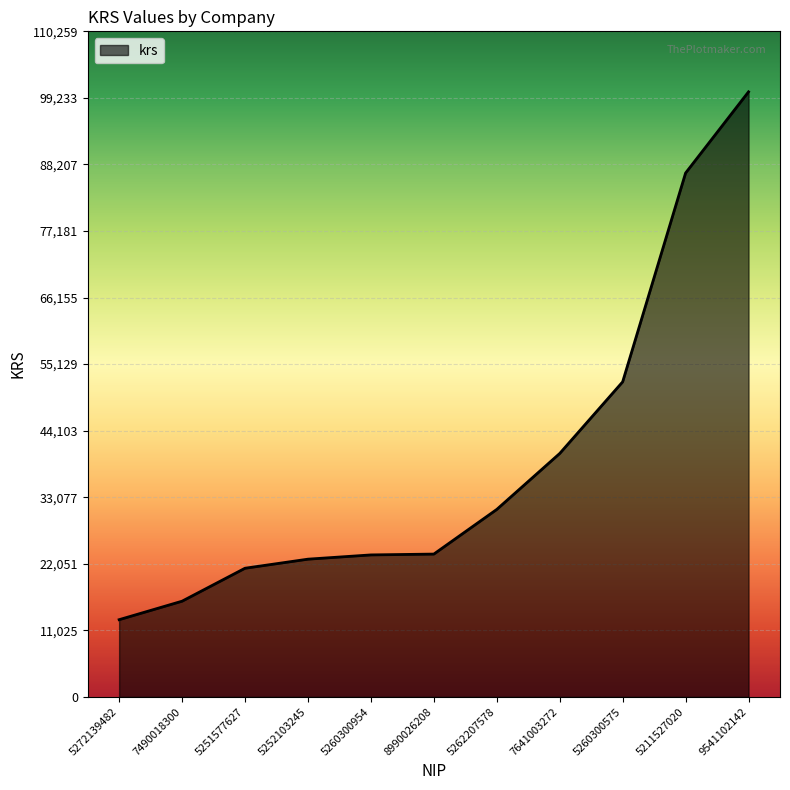

Which category has the lowest value across all series?

5272139482